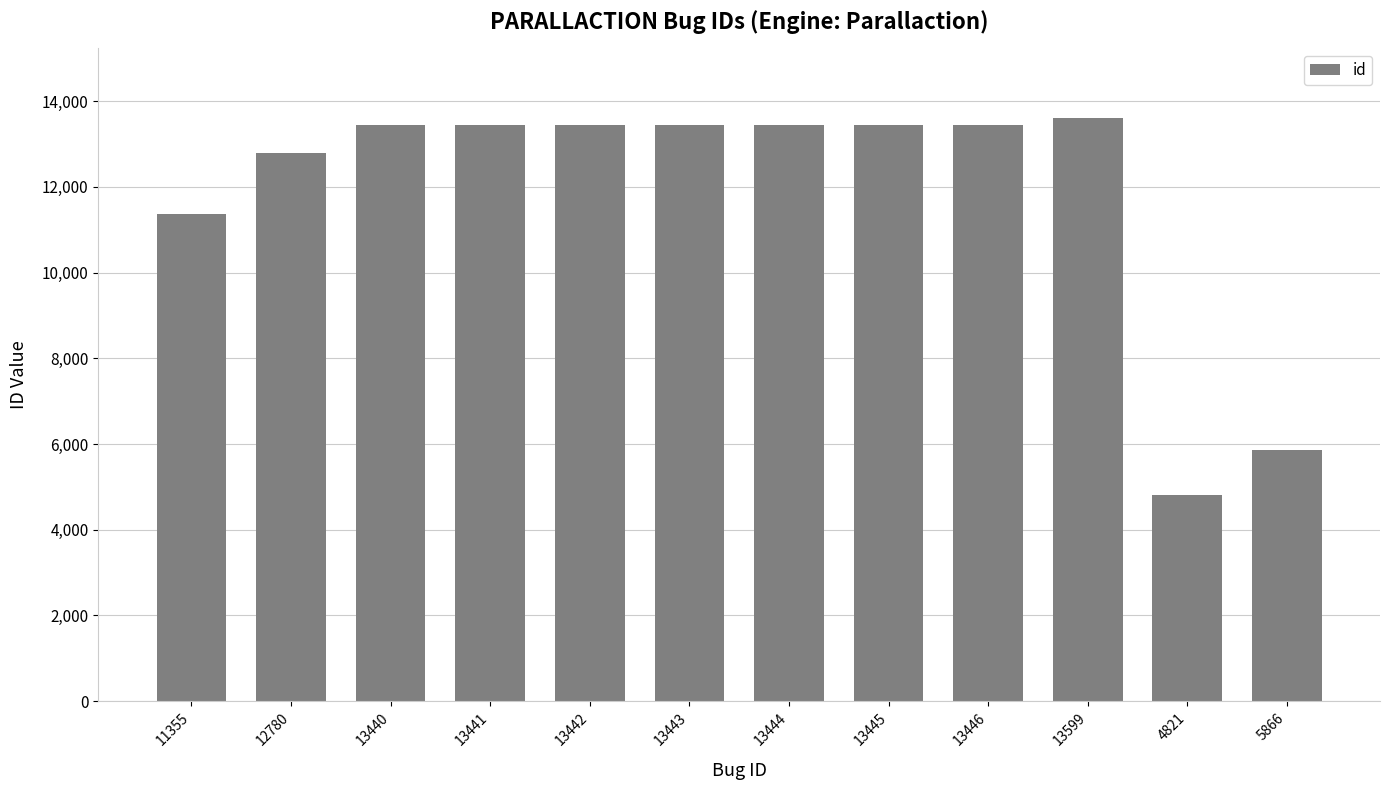

Which label corresponds to the smallest value in the chart?

4821